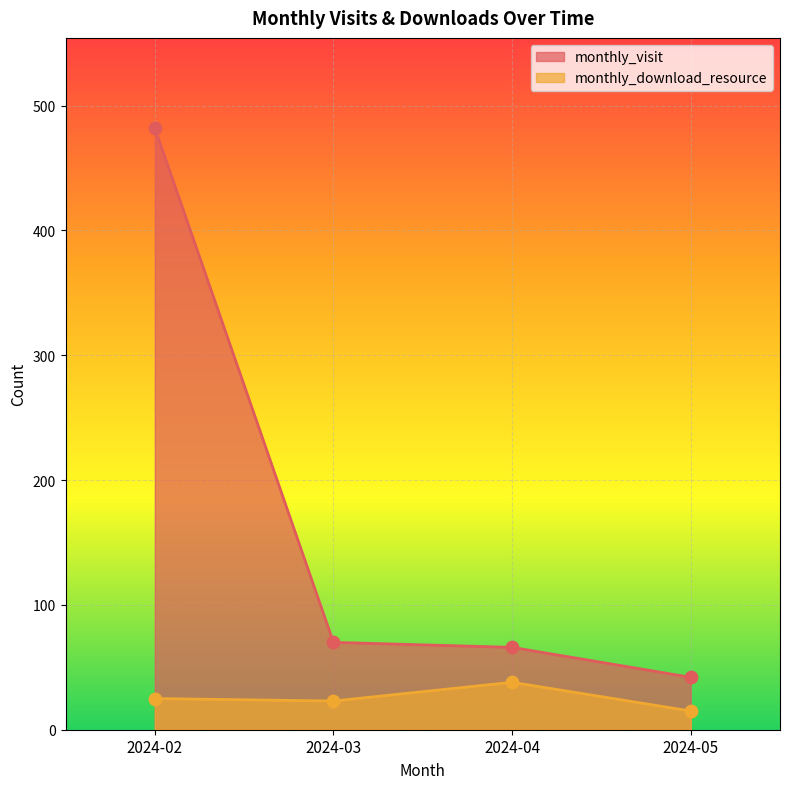

At which category is the sum across all series the highest?

2024-02